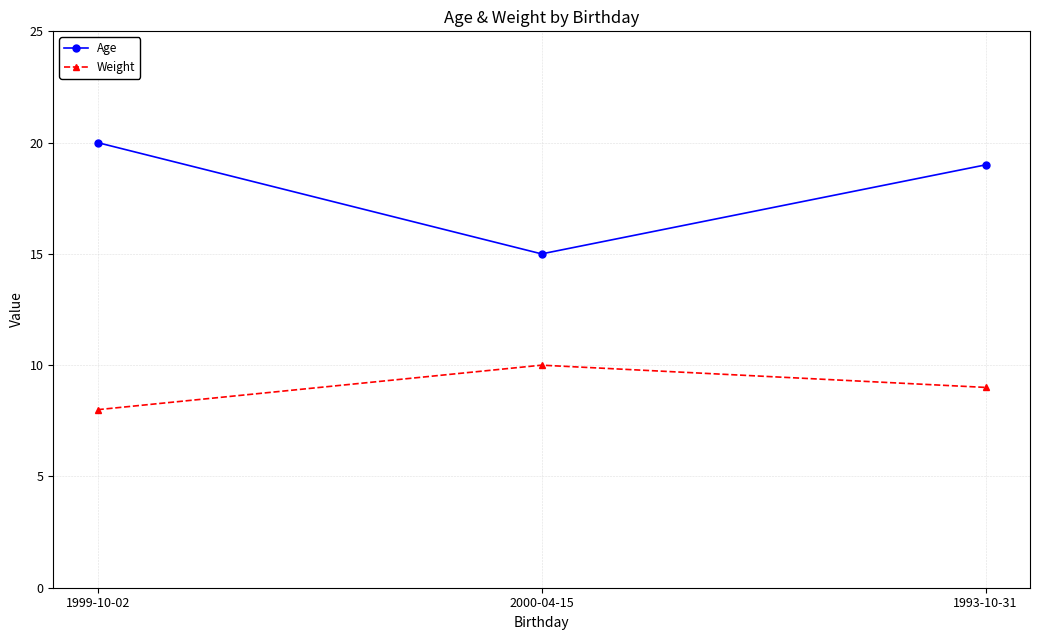

Which series has the largest range (max minus min)?

Age